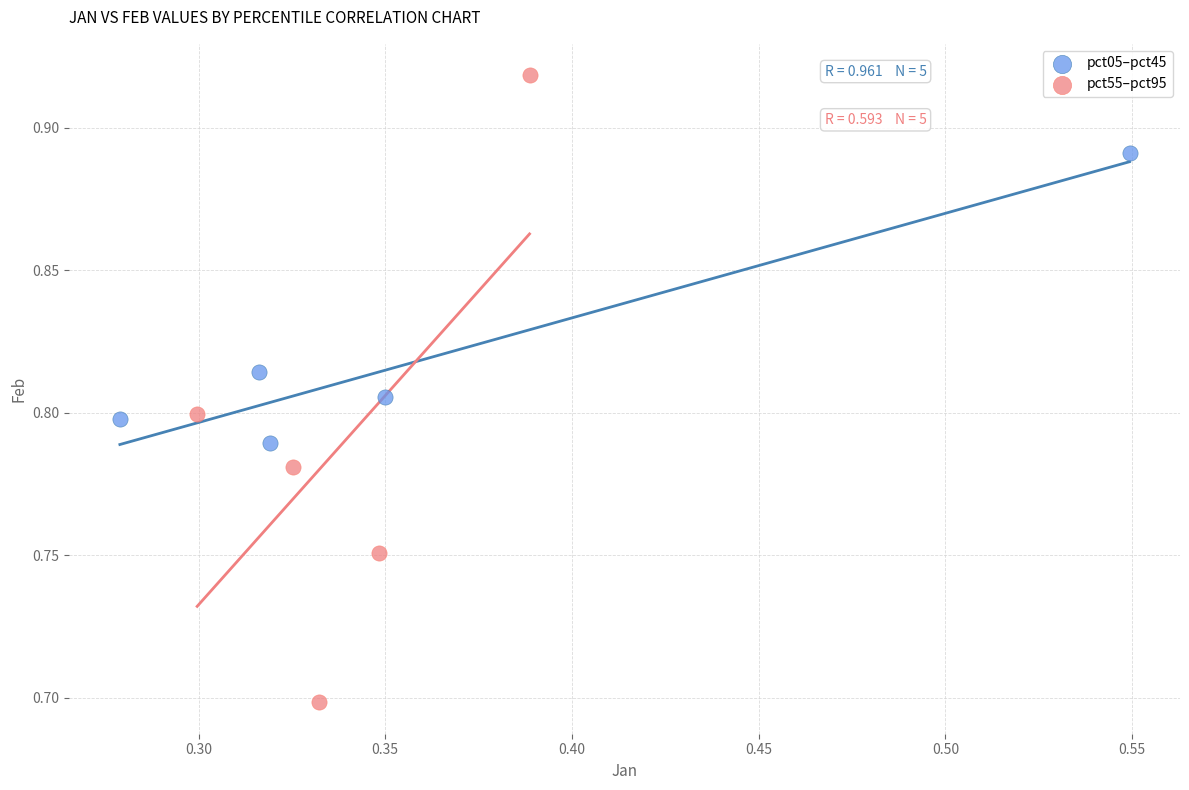

Which series reaches the minimum Y coordinate?

pct55–pct95